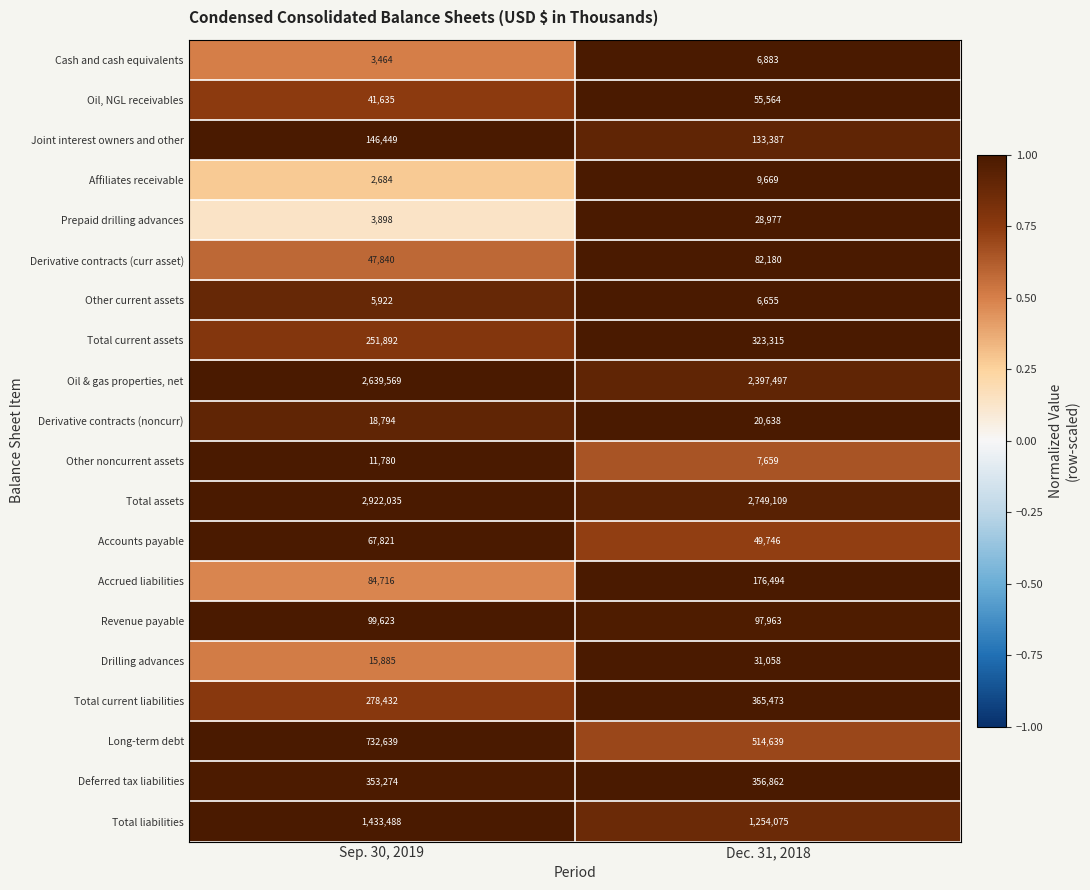

Is it true that Oil & gas properties, net equals 4415032 at Sep. 30, 2019?

False